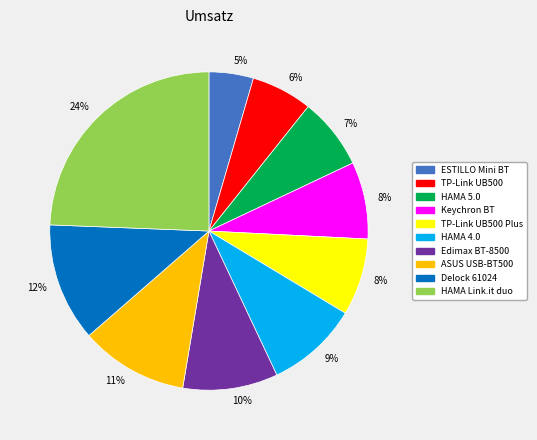

Does TP-Link UB500 represent more than half of the total?

No